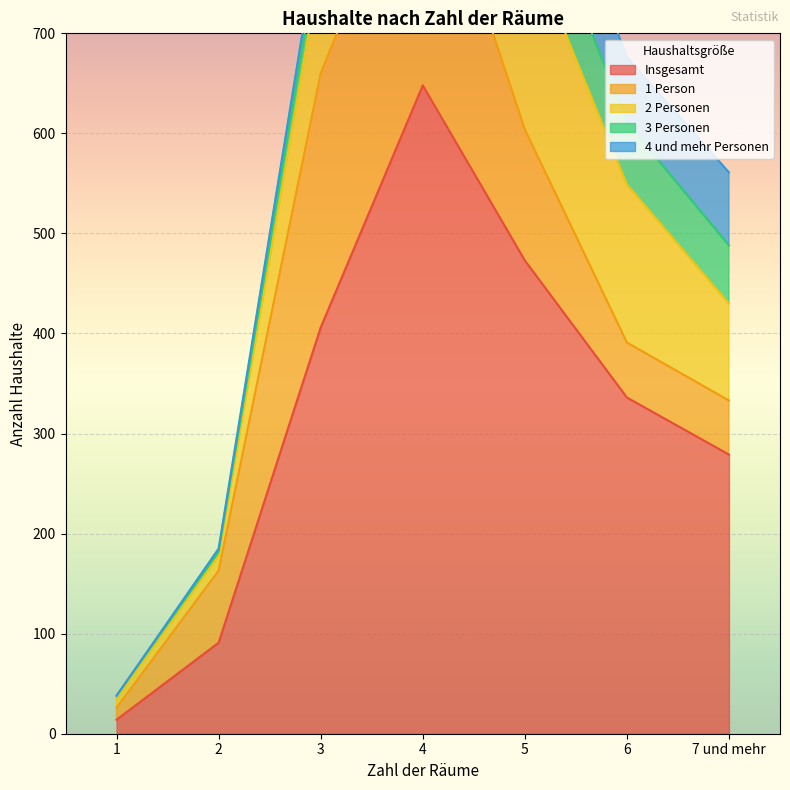

How many values in the 3 Personen series are below 54?

3